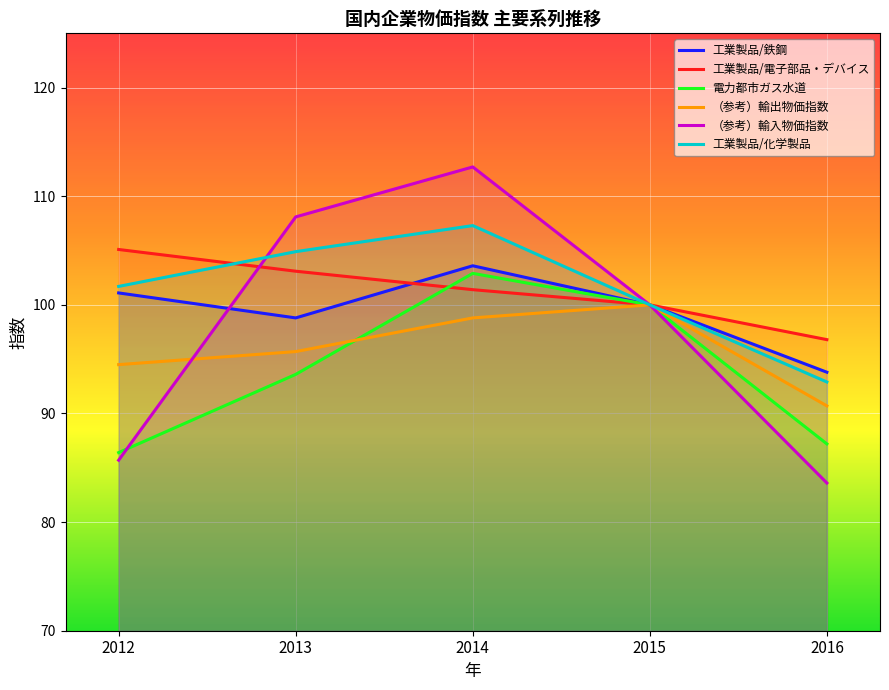

Which label corresponds to the smallest value in the chart?

2016